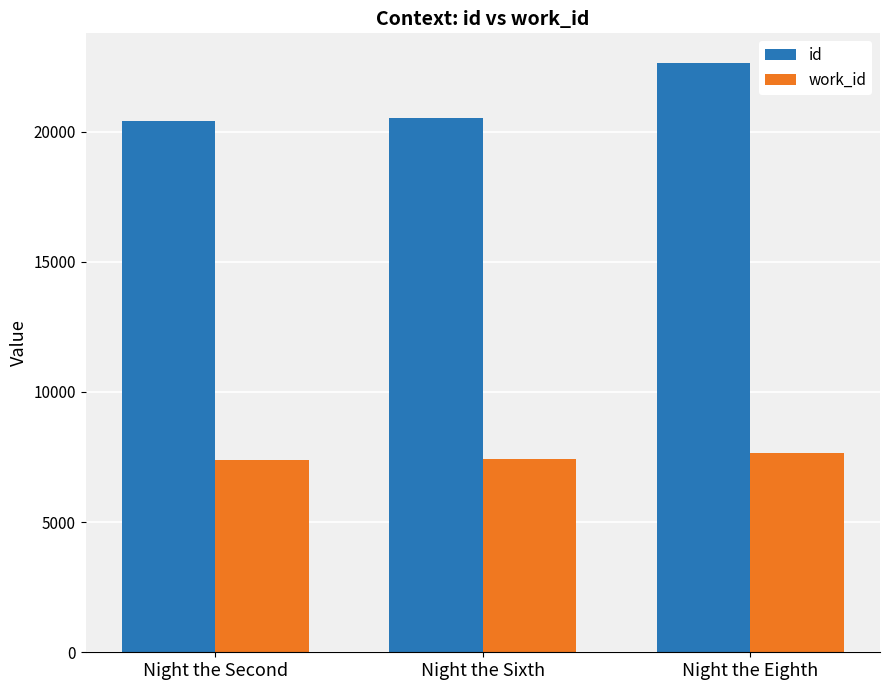

What position from the right is Night the Second?

3